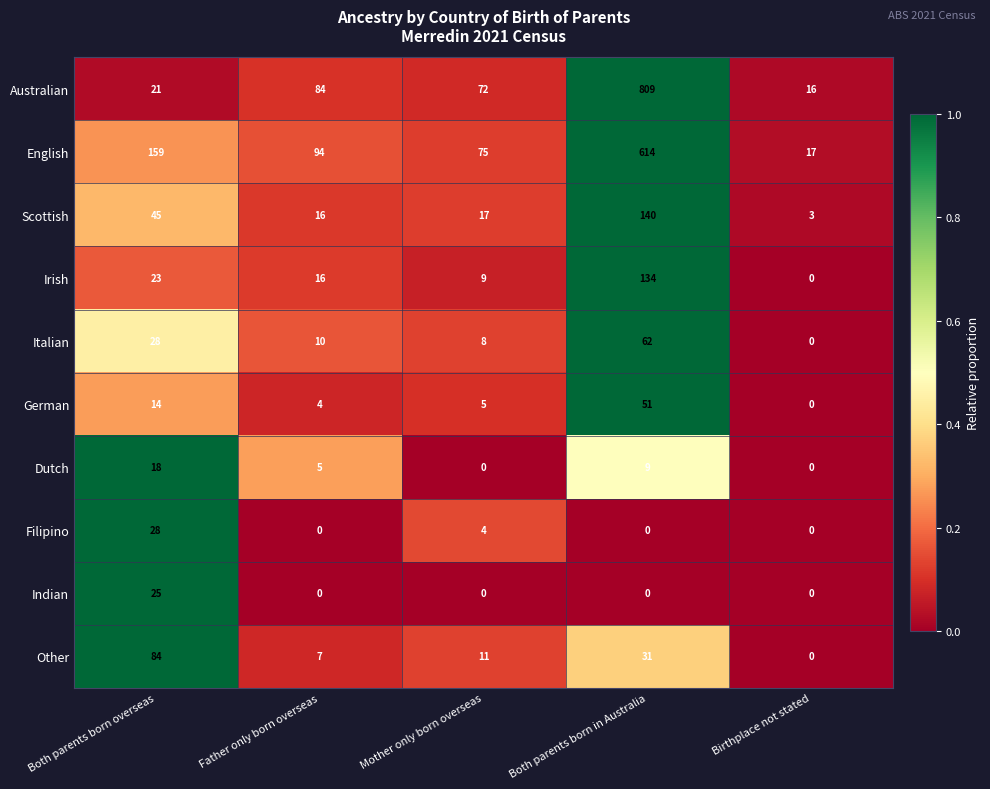

Read the Australian value at Mother only born overseas.

72